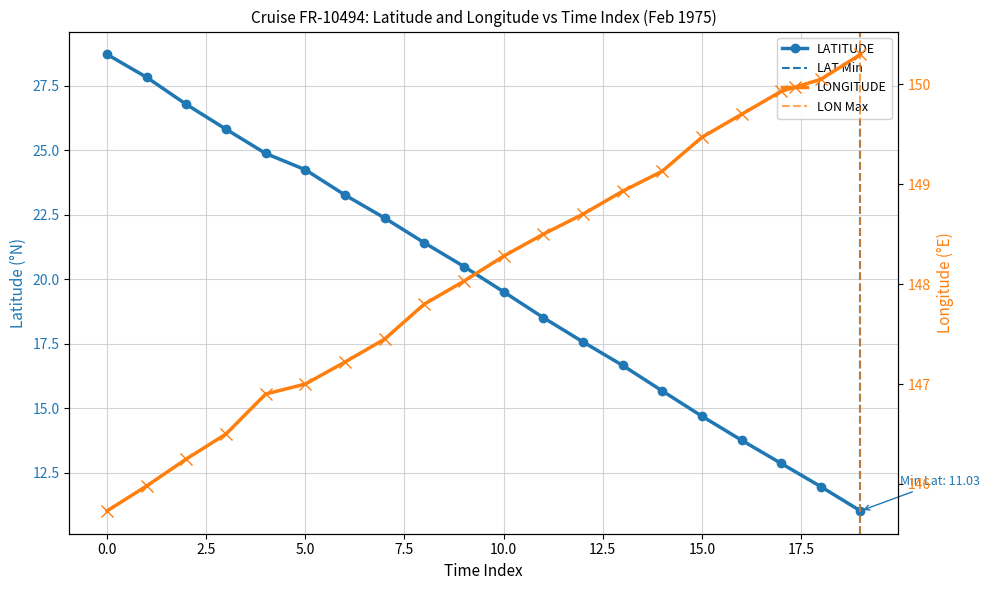

True or false: LATITUDE has a value of 25.1 at 15.0.

False